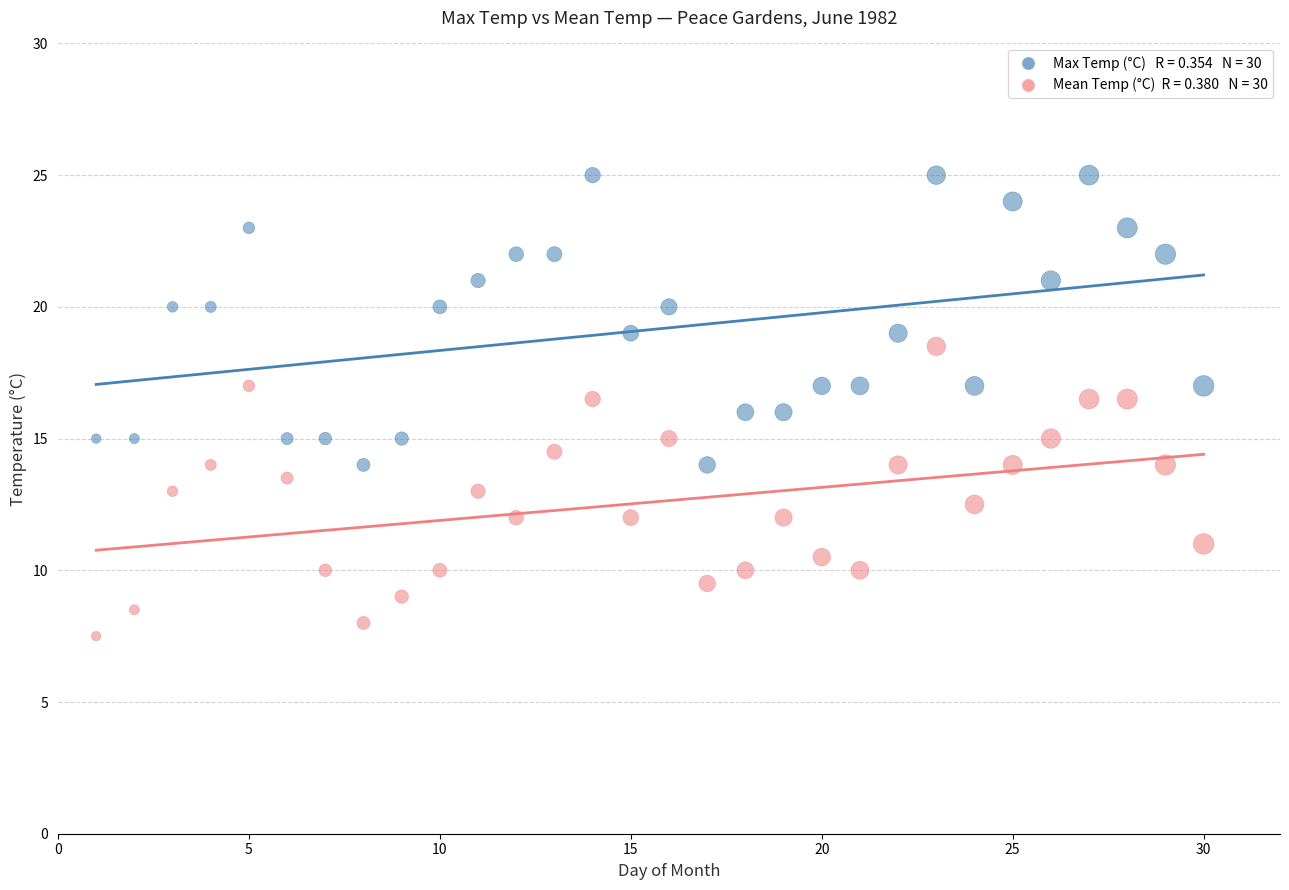

Across all data points, what is the range of X values (max minus min)?

29.0